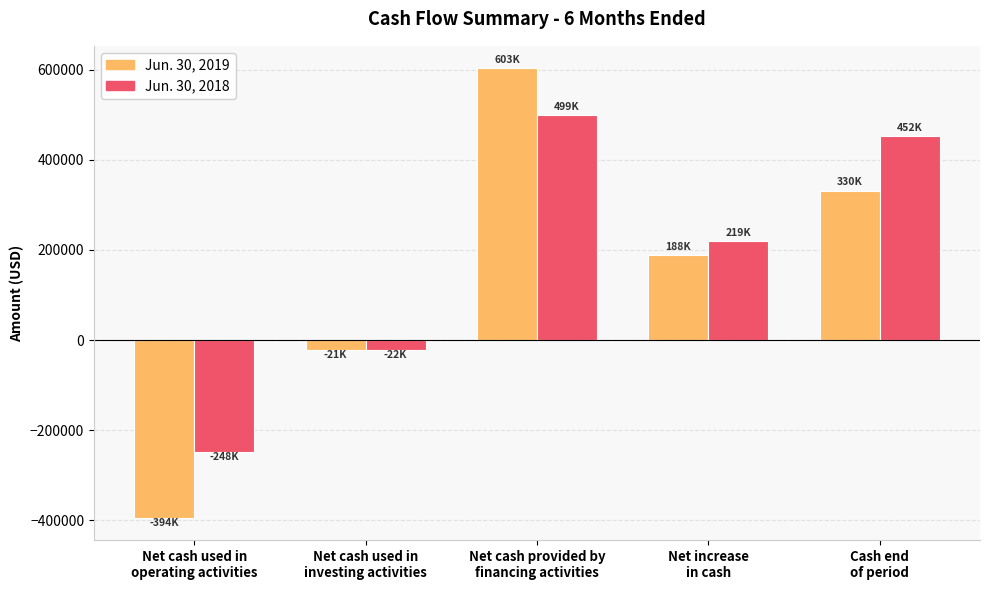

Rank the series by their average value, from highest to lowest.

Jun. 30, 2018, Jun. 30, 2019